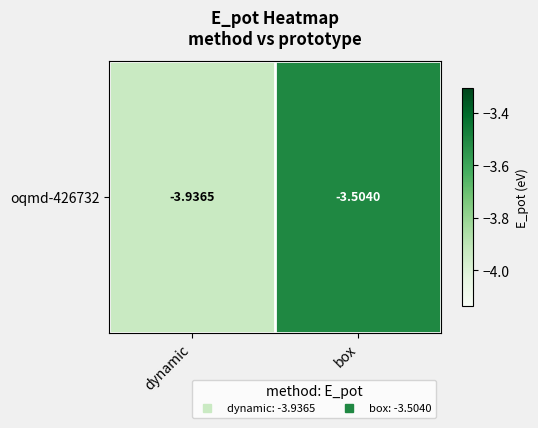

List the labels in order of value, largest first.

box, dynamic